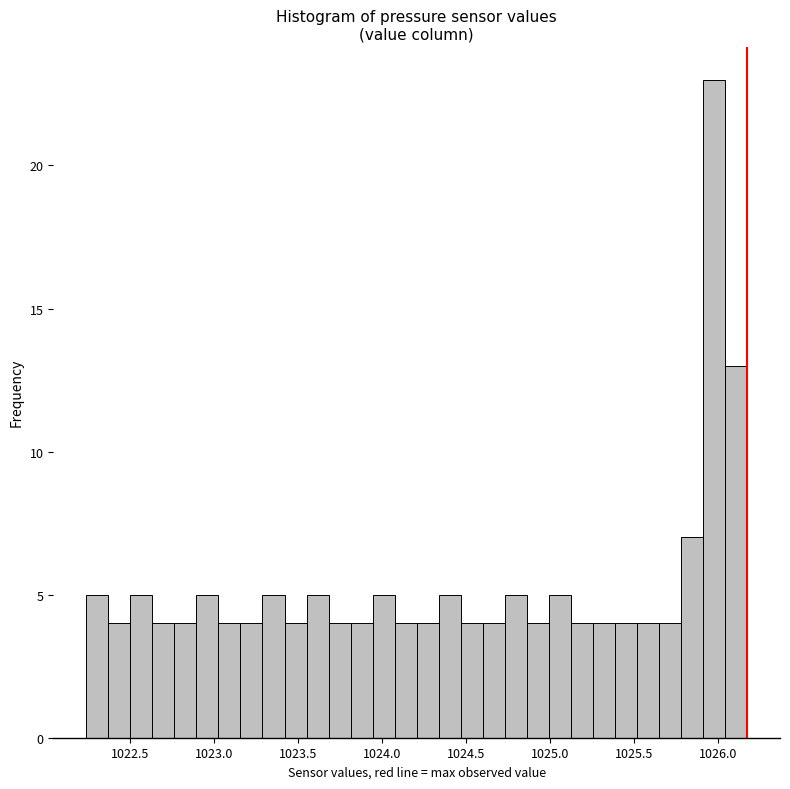

Read against the x-axis, roughly where is the centre of the tallest bar?

1025.95